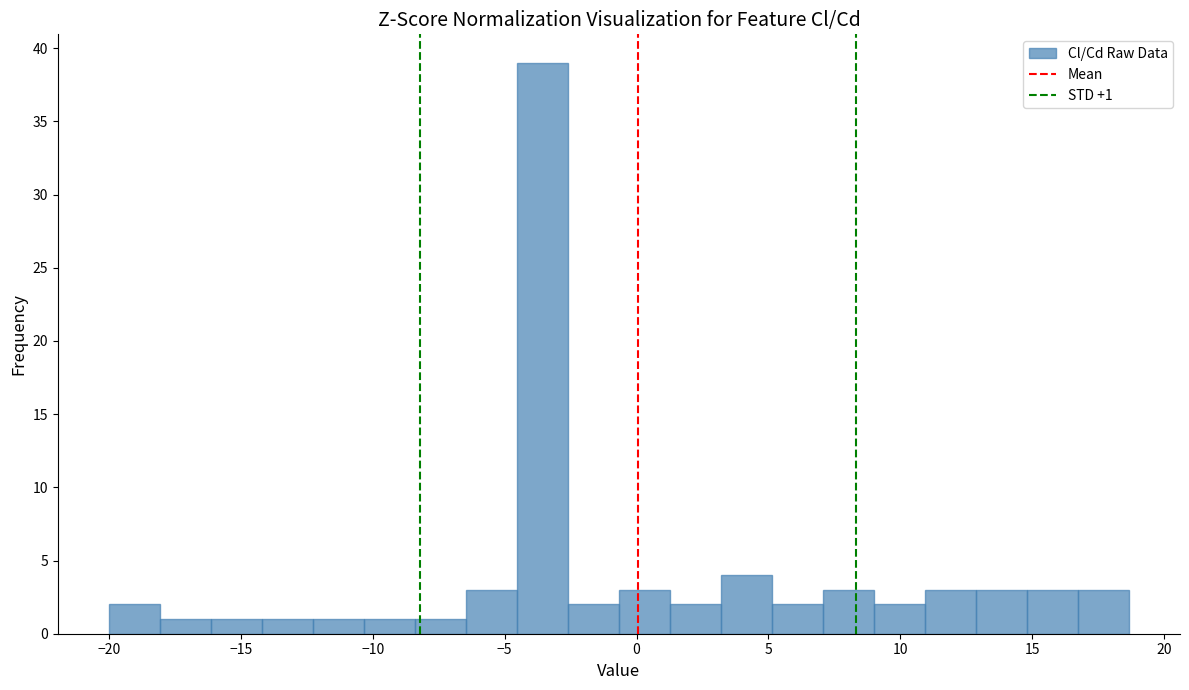

Around what value on the x-axis is the tallest bar? Give the approximate position of its centre, as read against the axis.

-3.5